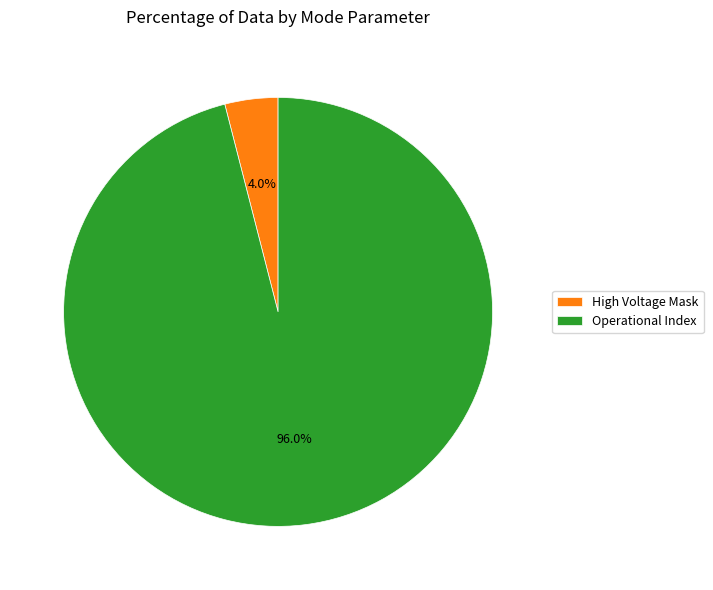

Combined, do Operational Index and High Voltage Mask account for over 50%?

Yes